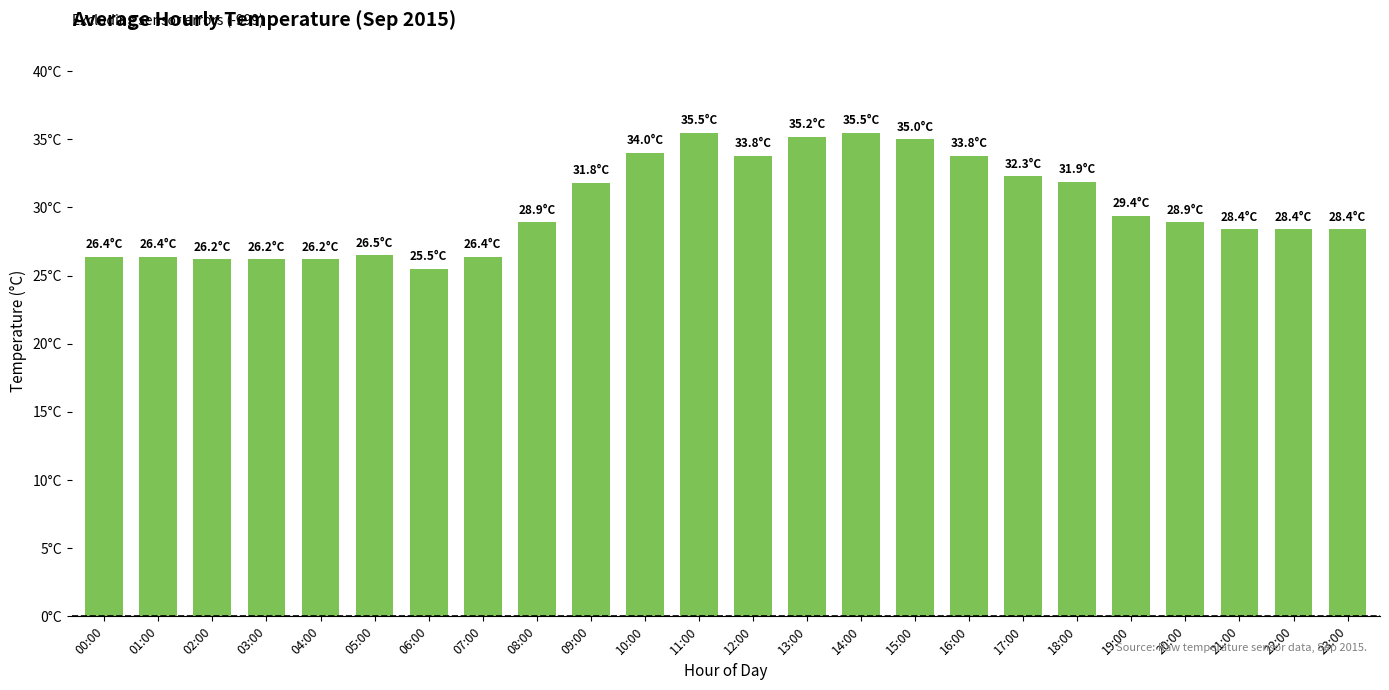

What is the maximum value shown in the chart?

35.5